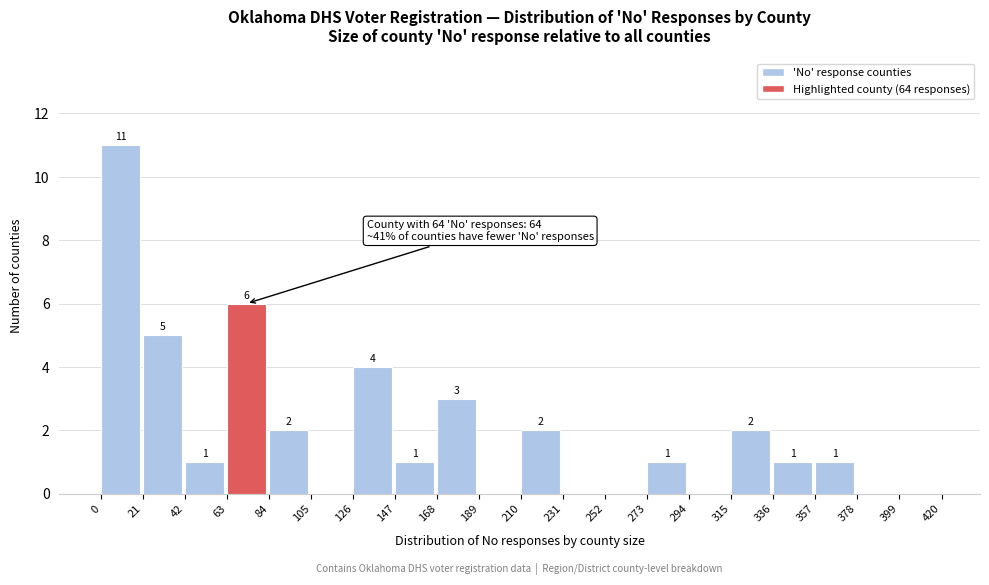

Over which range of the x-axis is the bar tallest?

0 to 21